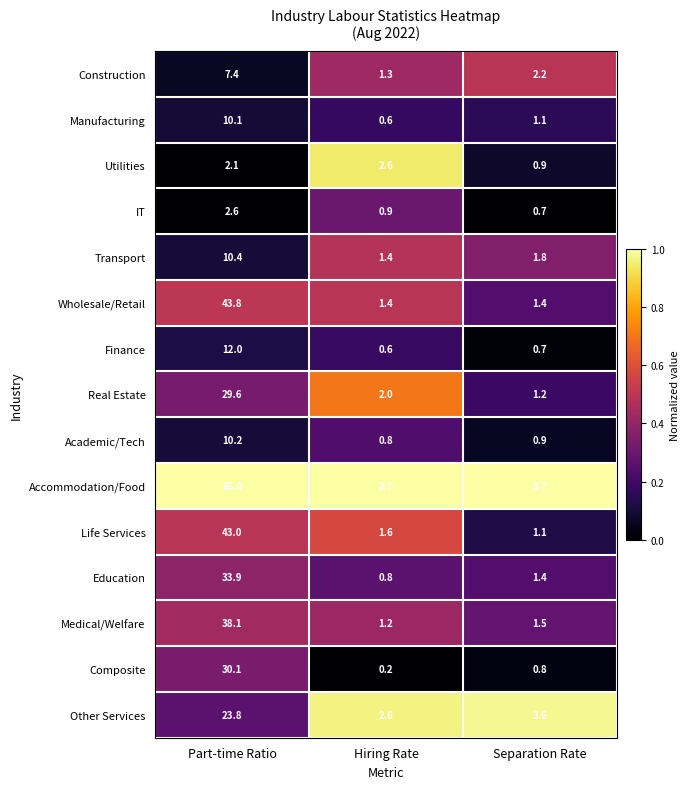

Which label corresponds to the largest value in the chart?

Part-time Ratio